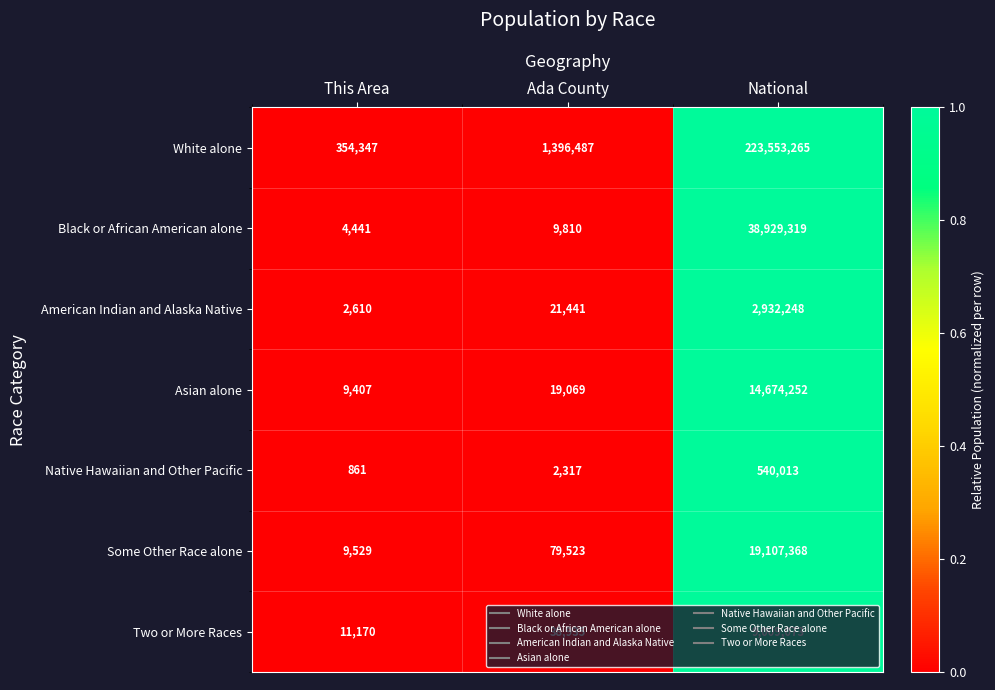

What is the sum of the Black or African American alone values at This Area and Ada County?

14251